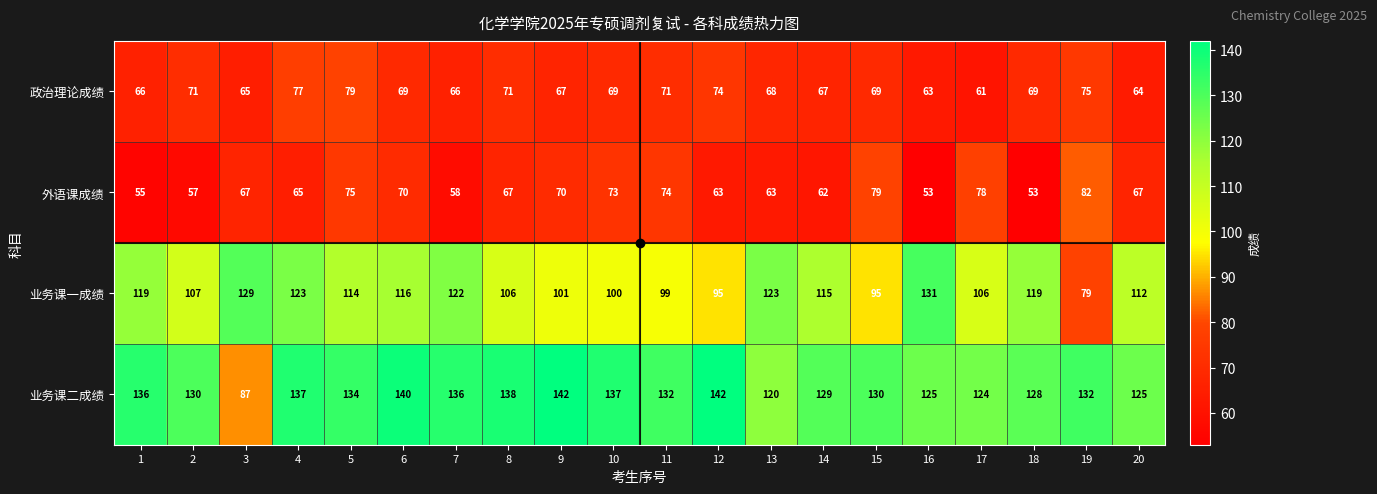

Count the number of categories in the chart.

20